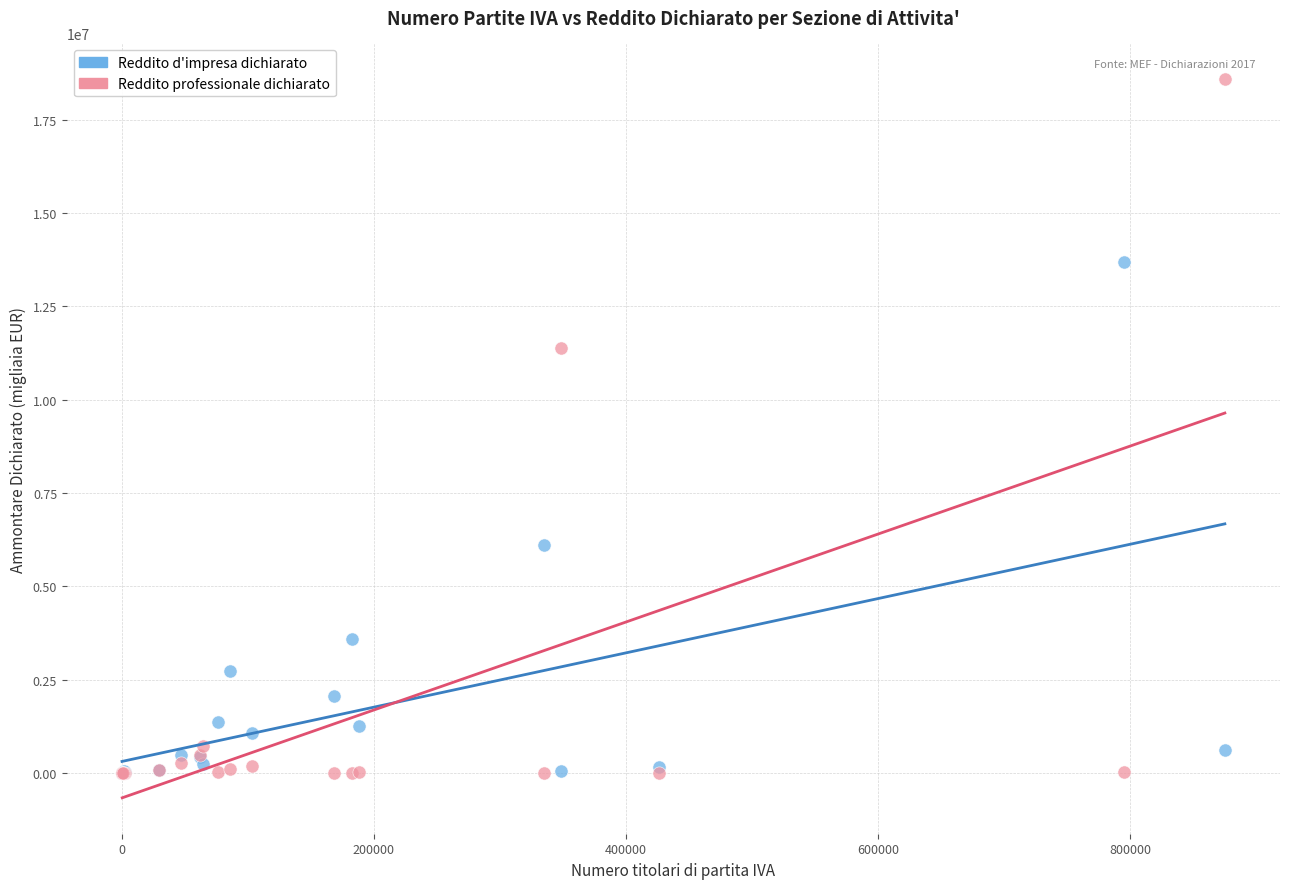

In the Reddito d'impresa dichiarato series, what Y value is closest to 6846311?

6110032